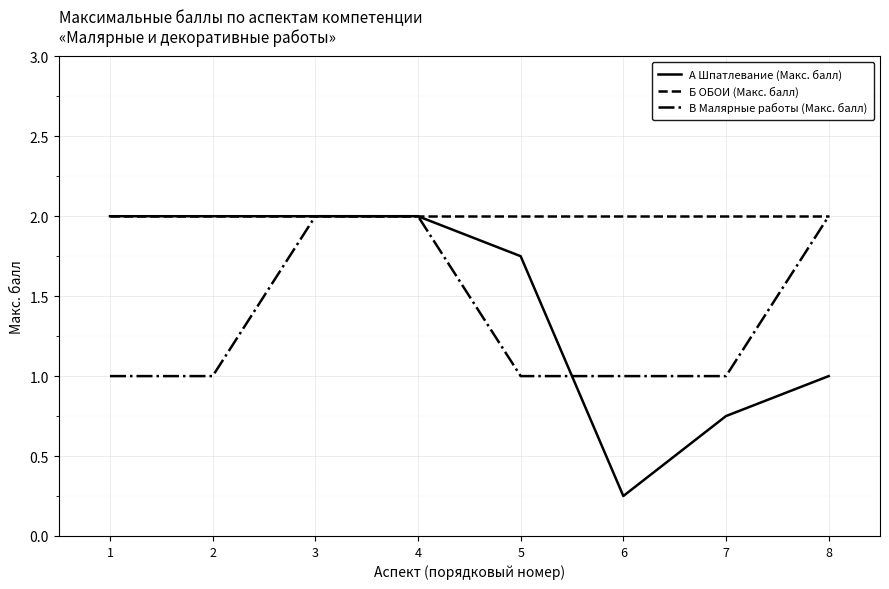

What is the maximum value shown in the chart?

2.0